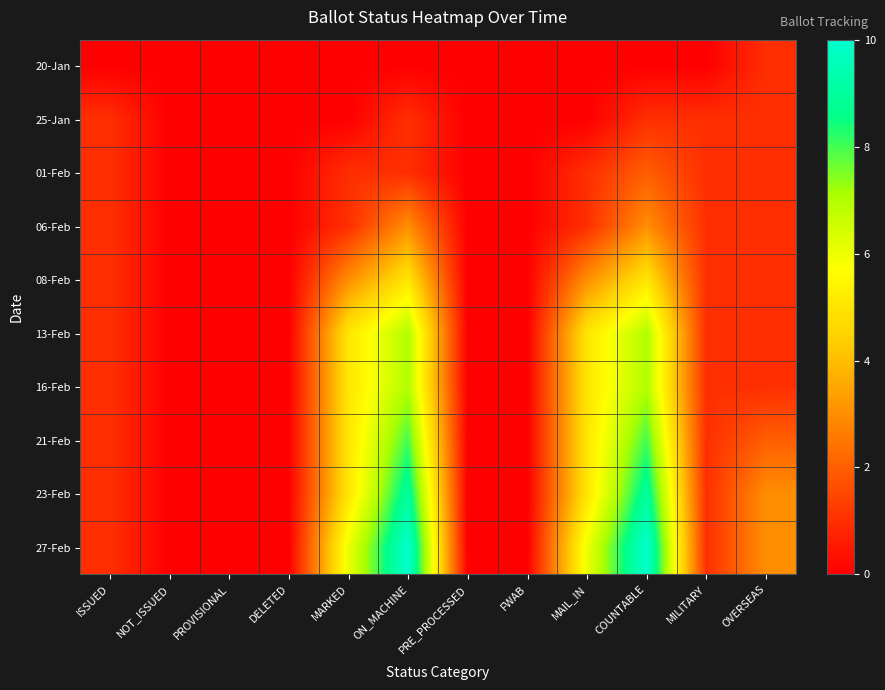

Reading right to left, transcribe all the data shown in this chart.

20-Jan: OVERSEAS=1	MILITARY=0	COUNTABLE=0	MAIL_IN=0	FWAB=0	PRE_PROCESSED=0	ON_MACHINE=0	MARKED=0	DELETED=0	PROVISIONAL=0	NOT_ISSUED=0	ISSUED=0
25-Jan: OVERSEAS=1	MILITARY=1	COUNTABLE=1	MAIL_IN=0	FWAB=0	PRE_PROCESSED=0	ON_MACHINE=1	MARKED=0	DELETED=0	PROVISIONAL=0	NOT_ISSUED=0	ISSUED=1
01-Feb: OVERSEAS=1	MILITARY=1	COUNTABLE=2	MAIL_IN=1	FWAB=0	PRE_PROCESSED=0	ON_MACHINE=1	MARKED=1	DELETED=0	PROVISIONAL=0	NOT_ISSUED=0	ISSUED=1
06-Feb: OVERSEAS=1	MILITARY=1	COUNTABLE=3	MAIL_IN=1	FWAB=0	PRE_PROCESSED=0	ON_MACHINE=3	MARKED=1	DELETED=0	PROVISIONAL=0	NOT_ISSUED=0	ISSUED=1
08-Feb: OVERSEAS=1	MILITARY=1	COUNTABLE=5	MAIL_IN=3	FWAB=0	PRE_PROCESSED=0	ON_MACHINE=5	MARKED=3	DELETED=0	PROVISIONAL=0	NOT_ISSUED=0	ISSUED=1
13-Feb: OVERSEAS=1	MILITARY=1	COUNTABLE=7	MAIL_IN=5	FWAB=0	PRE_PROCESSED=0	ON_MACHINE=7	MARKED=5	DELETED=0	PROVISIONAL=0	NOT_ISSUED=0	ISSUED=1
16-Feb: OVERSEAS=1	MILITARY=1	COUNTABLE=7	MAIL_IN=5	FWAB=0	PRE_PROCESSED=0	ON_MACHINE=7	MARKED=5	DELETED=0	PROVISIONAL=0	NOT_ISSUED=0	ISSUED=1
21-Feb: OVERSEAS=2	MILITARY=1	COUNTABLE=8	MAIL_IN=5	FWAB=0	PRE_PROCESSED=0	ON_MACHINE=8	MARKED=5	DELETED=0	PROVISIONAL=0	NOT_ISSUED=0	ISSUED=1
23-Feb: OVERSEAS=3	MILITARY=1	COUNTABLE=9	MAIL_IN=5	FWAB=0	PRE_PROCESSED=0	ON_MACHINE=9	MARKED=5	DELETED=0	PROVISIONAL=0	NOT_ISSUED=0	ISSUED=1
27-Feb: OVERSEAS=3	MILITARY=1	COUNTABLE=10	MAIL_IN=6	FWAB=0	PRE_PROCESSED=0	ON_MACHINE=10	MARKED=6	DELETED=0	PROVISIONAL=0	NOT_ISSUED=0	ISSUED=1